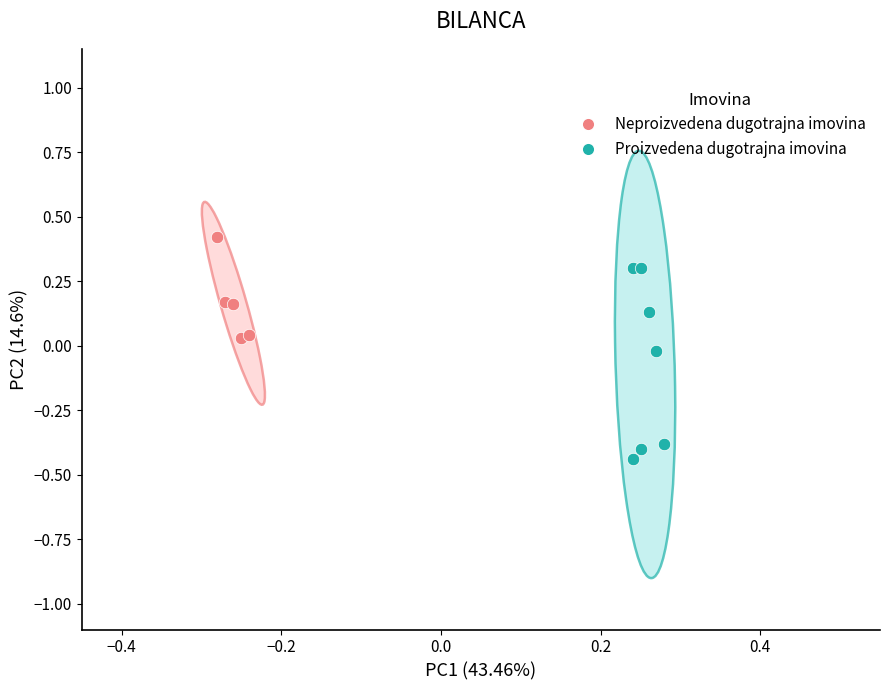

Which series contains the lowest Y value?

Proizvedena dugotrajna imovina